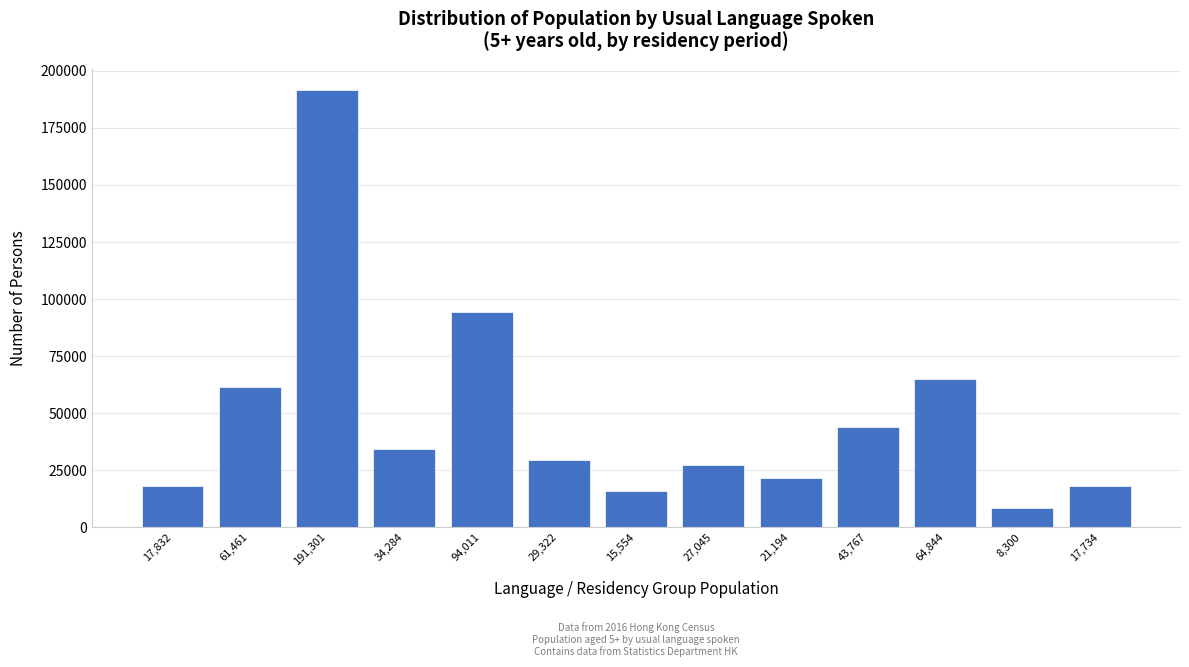

What is the difference between the maximum and minimum values?

183001